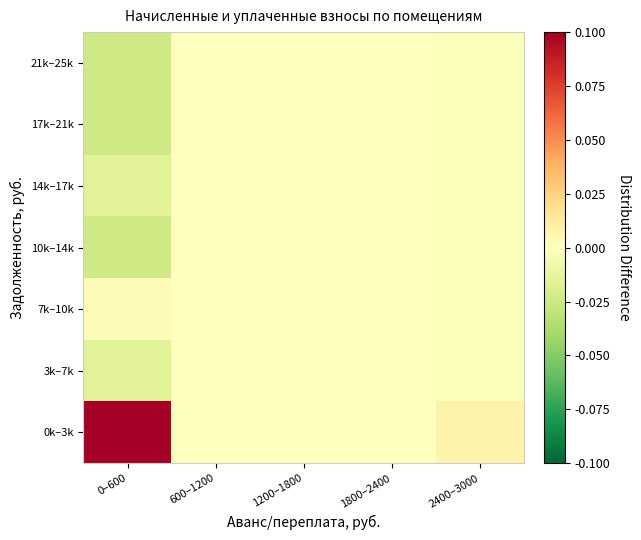

At which category is the sum across all series the highest?

2400–3000